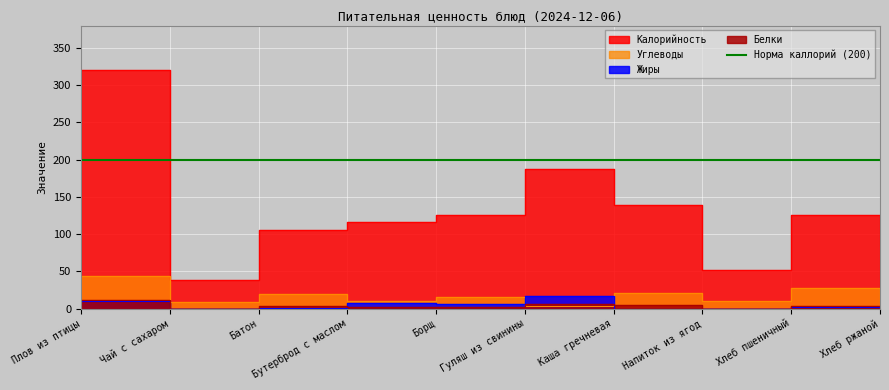

Reading right to left, extract all data points from this chart.

Калорийность: 85.0	126.0	52.0	139.0	188.0	126.0	116.0	105.0	38.0	321.0
Белки: 3.8	4.2	0.1	4.6	6.5	2.2	2.5	3.2	0.2	12.2
Жиры: 0.0	1.7	0.1	0.1	16.6	6.3	7.3	1.3	0.0	10.8
Углеводы: 16.2	28.1	10.4	21.6	3.2	15.9	10.2	20.0	9.1	43.6